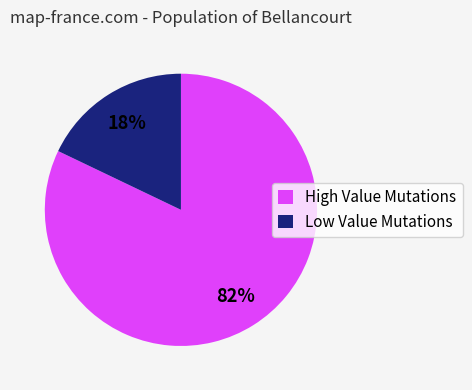

To the nearest percent, what is the difference between the largest and smallest slice percentages?

64%